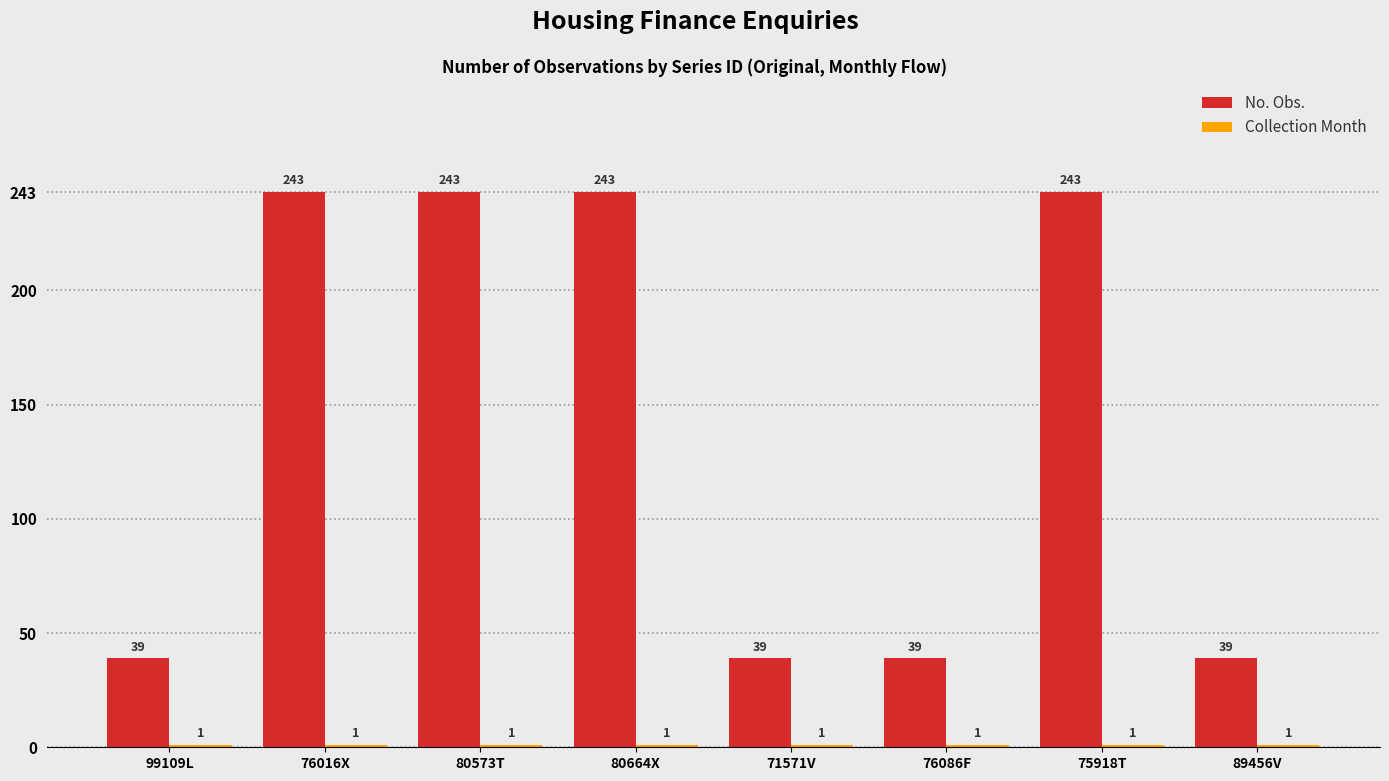

What is the spread (max minus min) of values at 89456V?

38